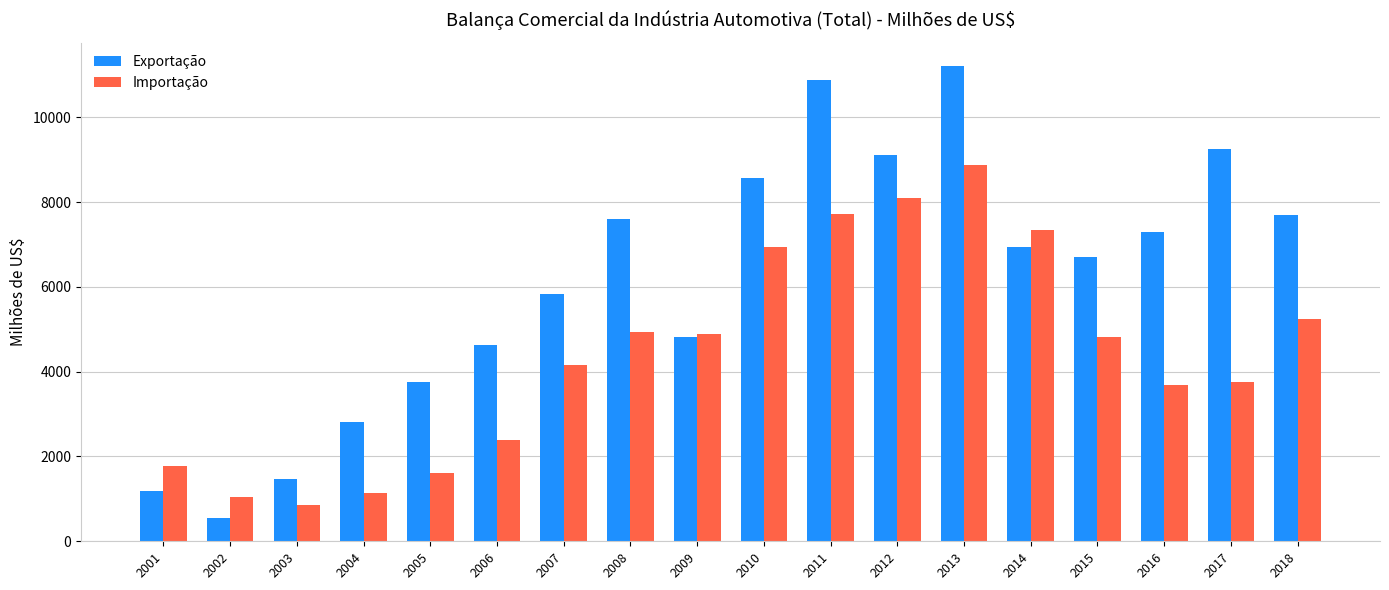

What is the highest value of the Importação series?

8867.5